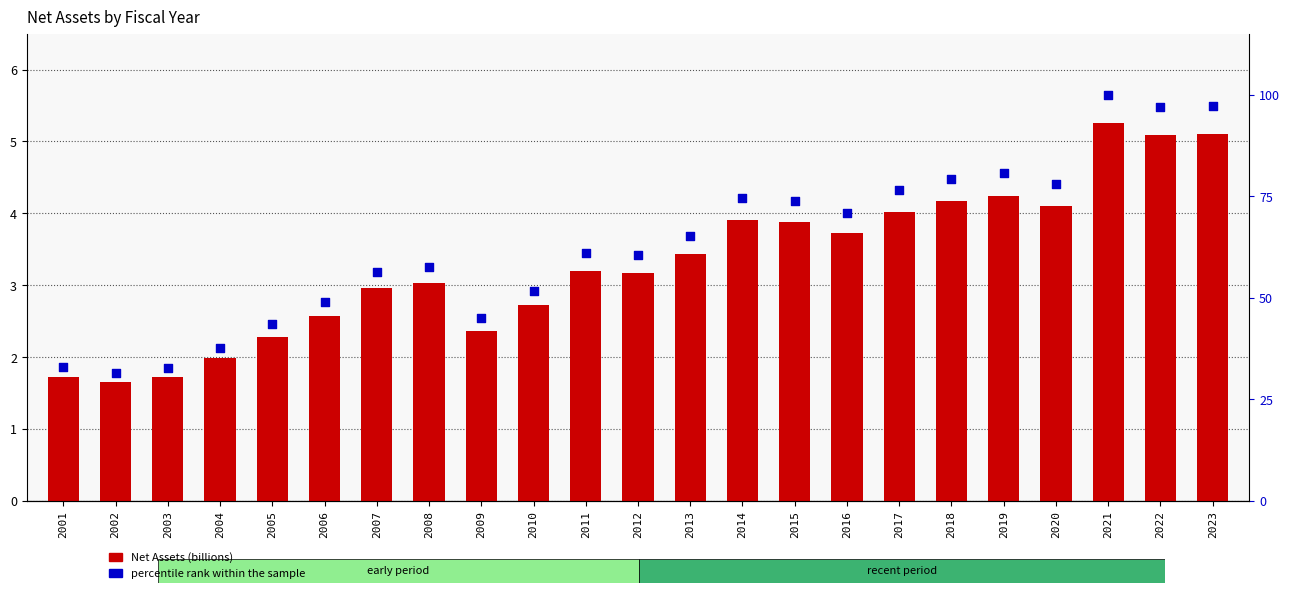

What is the total value across all series at 2014?

78.3